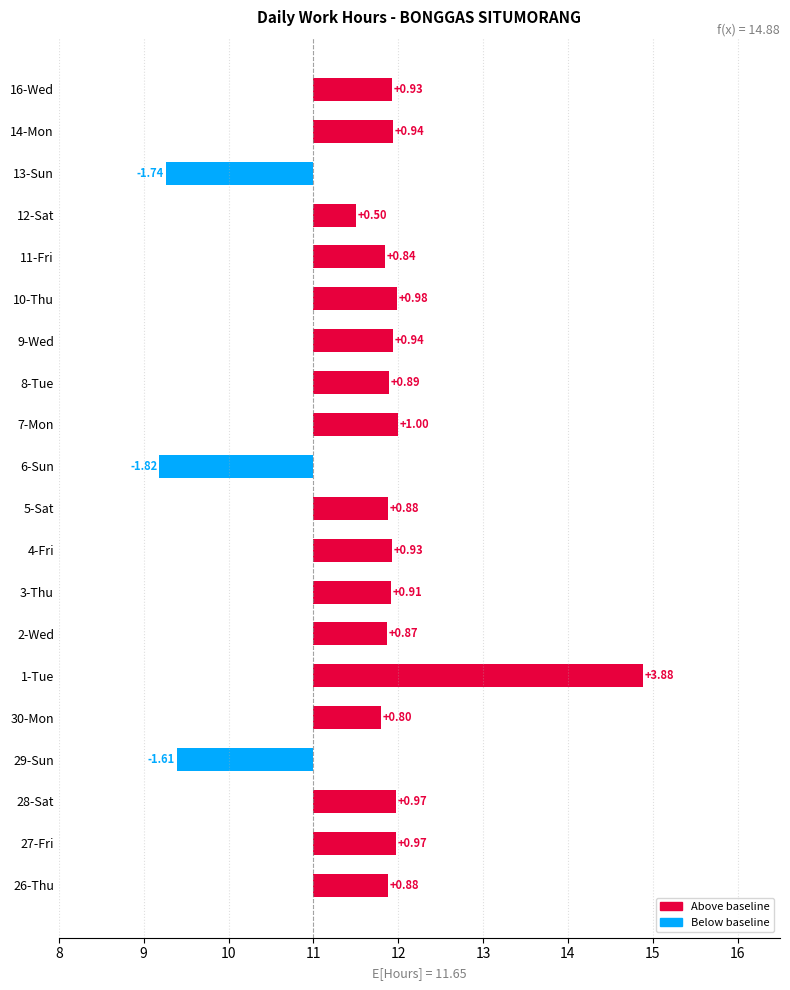

The value at 11-Fri is 1.4. True or false?

False